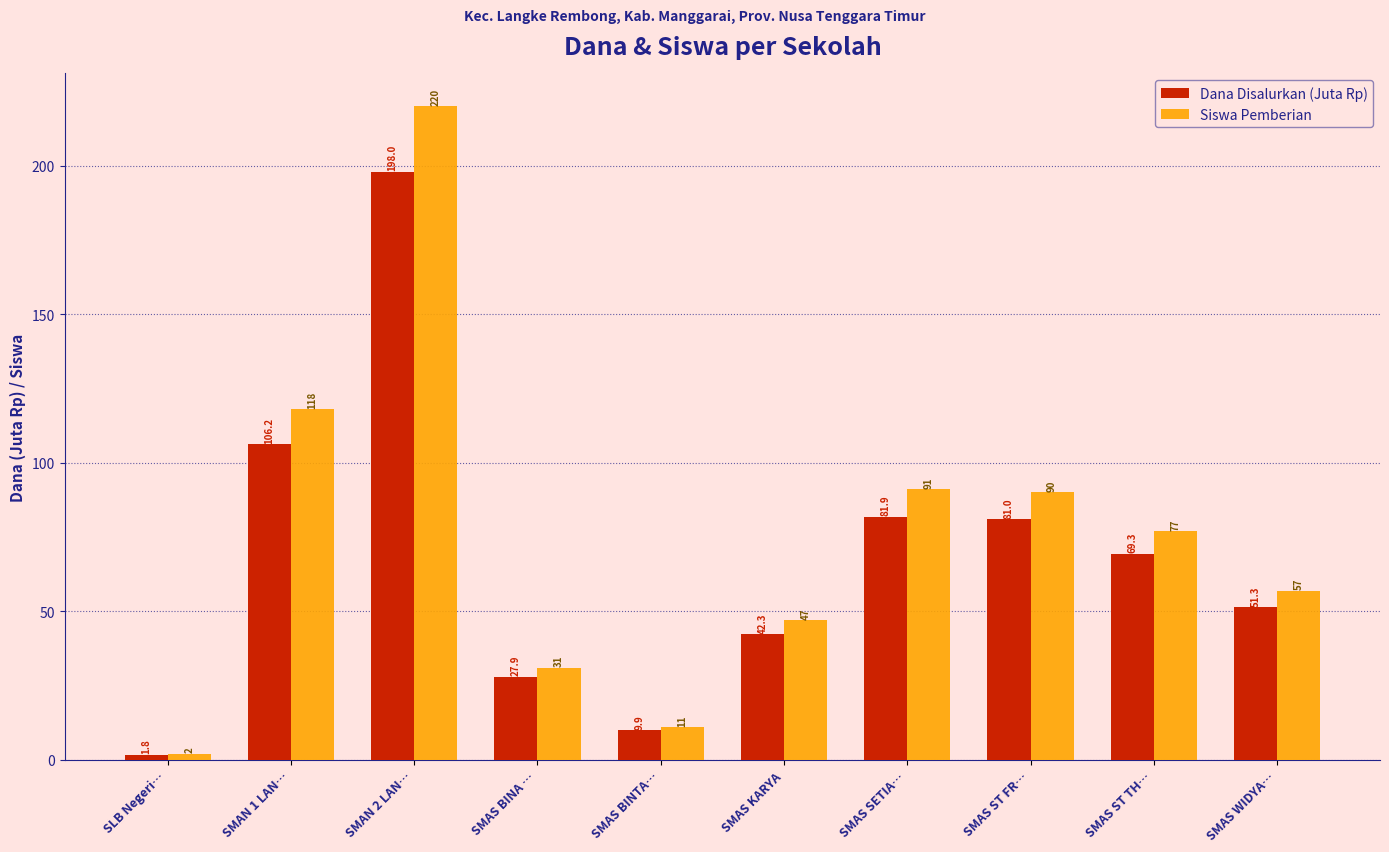

Reading right to left, list all the values displayed in this chart.

Dana Disalurkan (Juta Rp): 51.3	69.3	81.0	81.9	42.3	9.9	27.9	198.0	106.2	1.8
Siswa Pemberian: 57.0	77.0	90.0	91.0	47.0	11.0	31.0	220.0	118.0	2.0